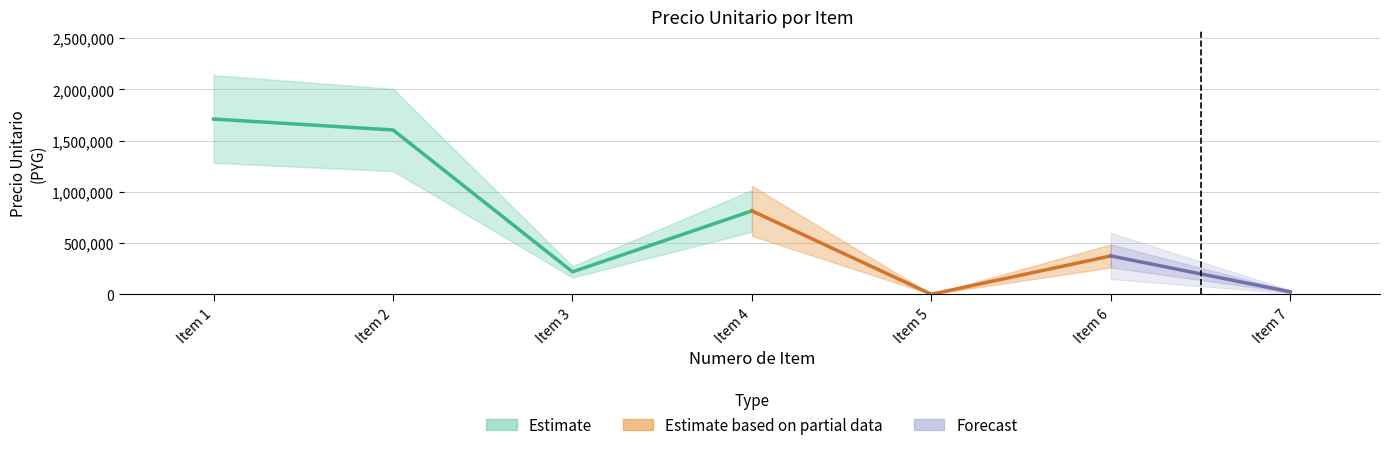

True or false: monto and precio_unitario intersect in this chart.

False